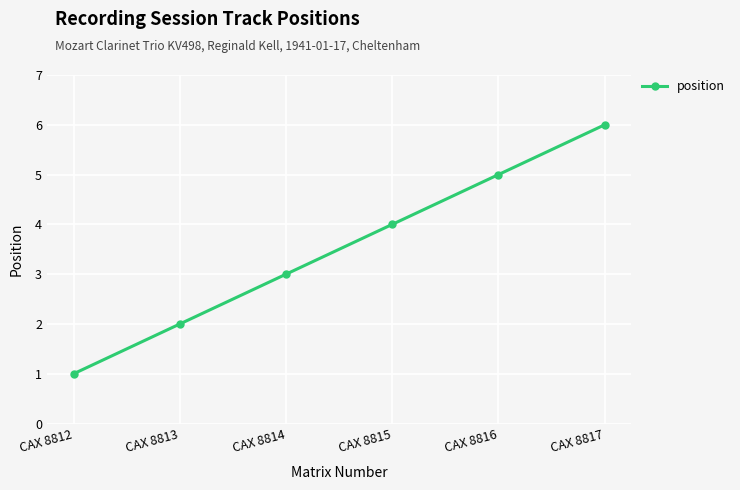

Where is the data nearest to the value 3?

CAX 8814